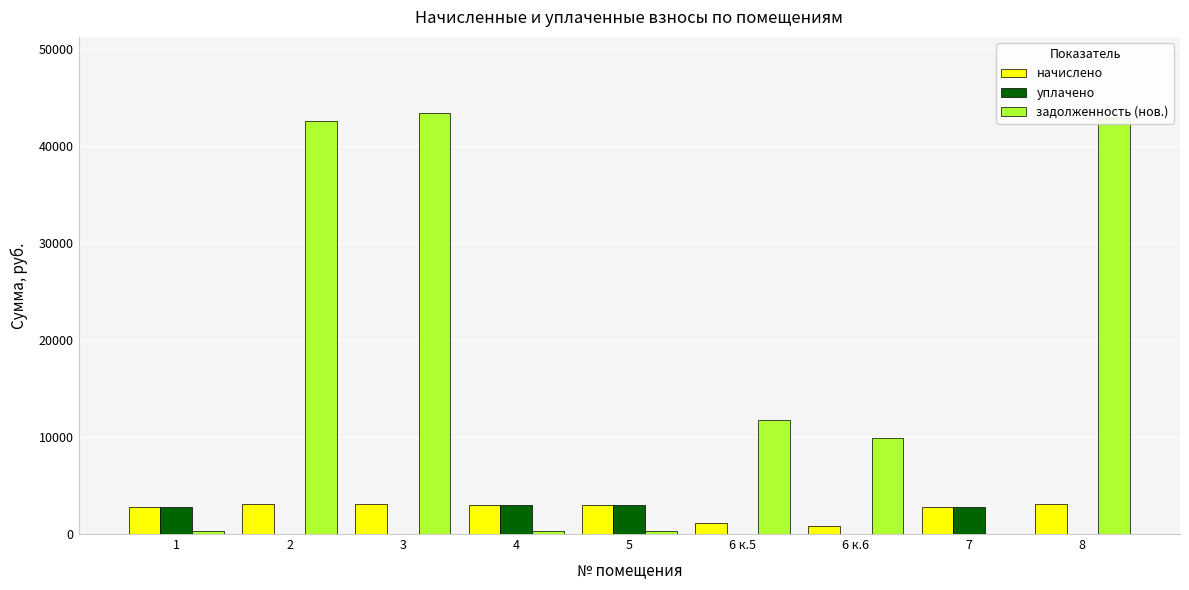

What is the sum of all начислено values?

22829.2